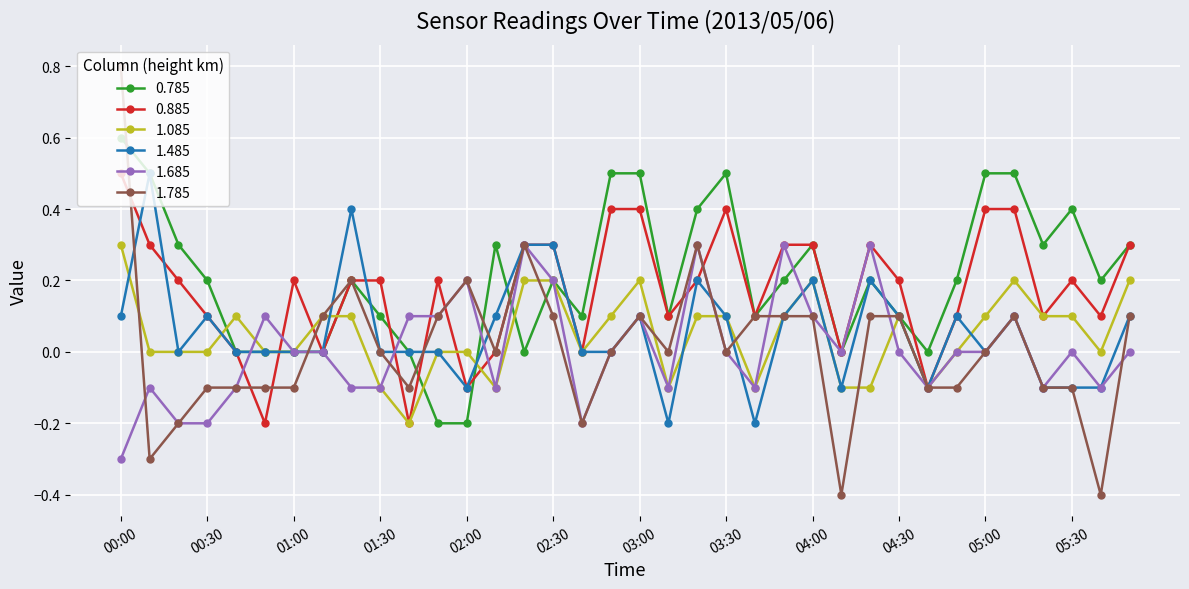

What is the average value of the 1.485 series?

0.1